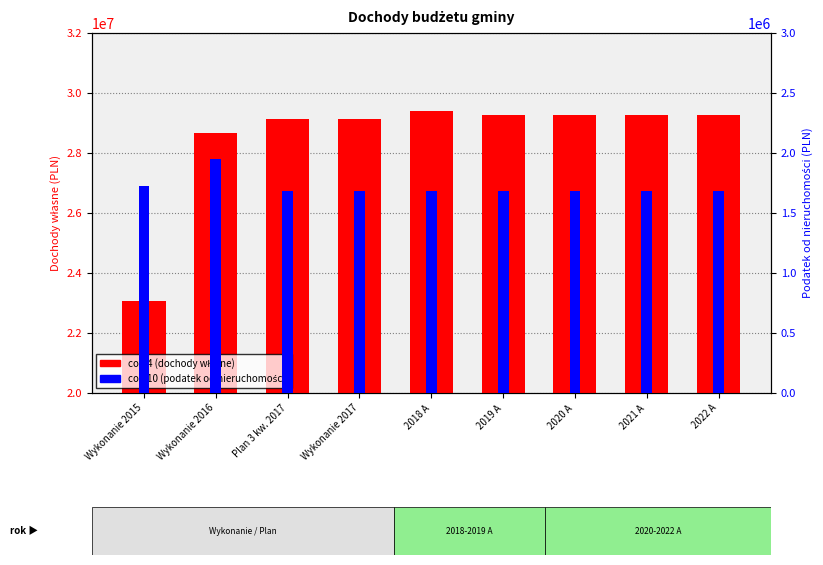

Rank the series by their maximum value, from lowest to highest.

col_10 (podatek od nieruchomości), col_4 (dochody własne)